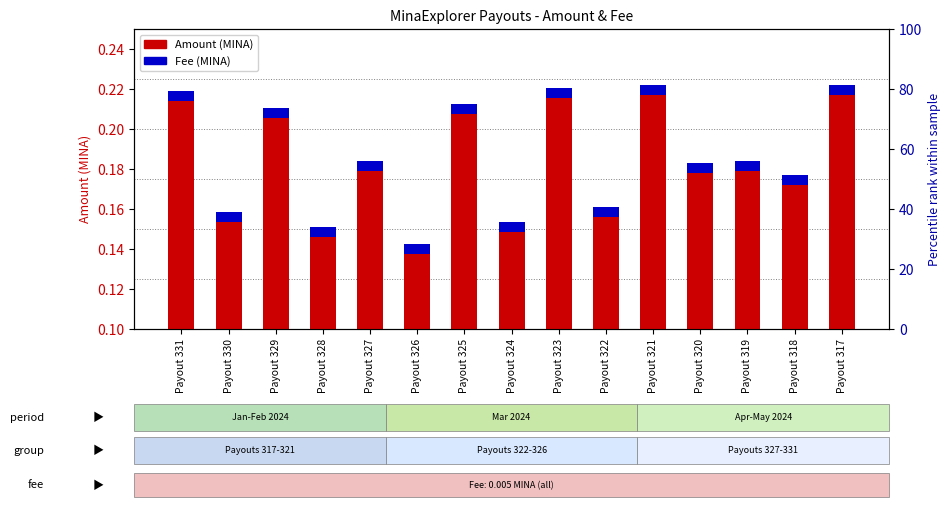

Which series changed the most between Payout 323 and Payout 321?

Amount (MINA)